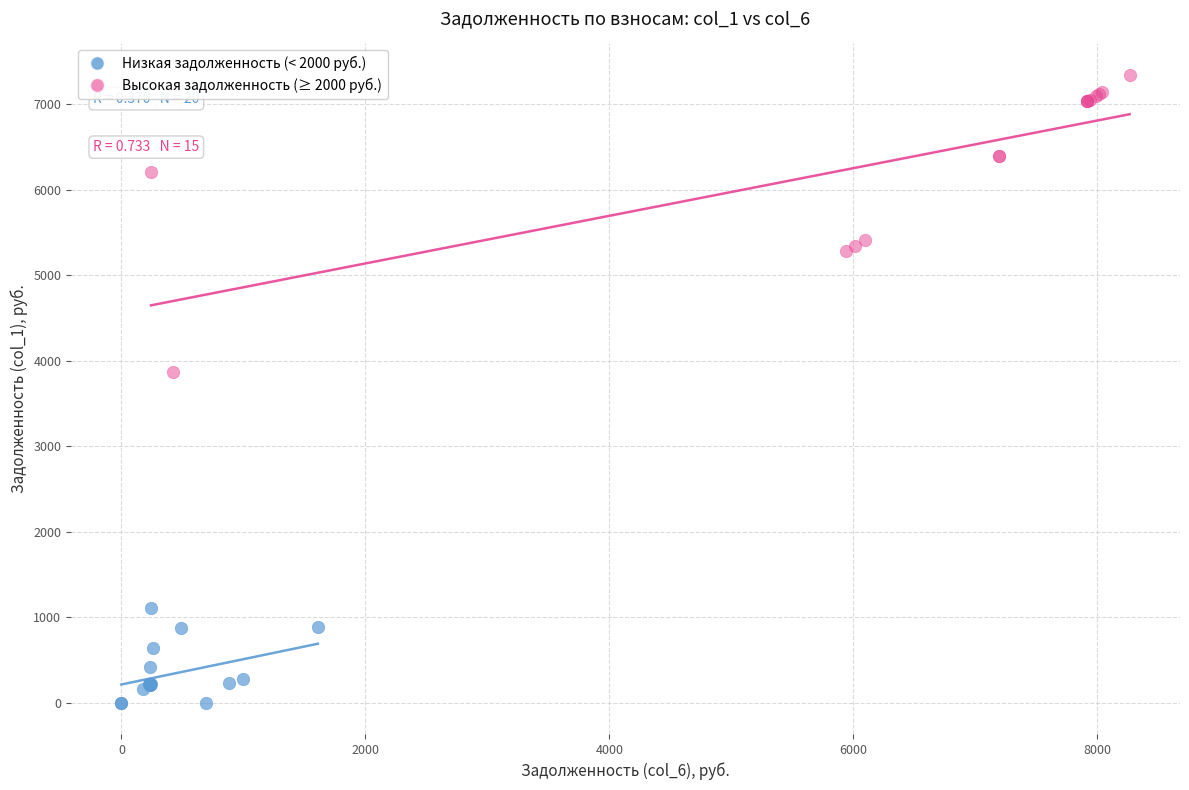

Which series reaches the maximum Y coordinate?

Высокая задолженность (≥ 2000 руб.)